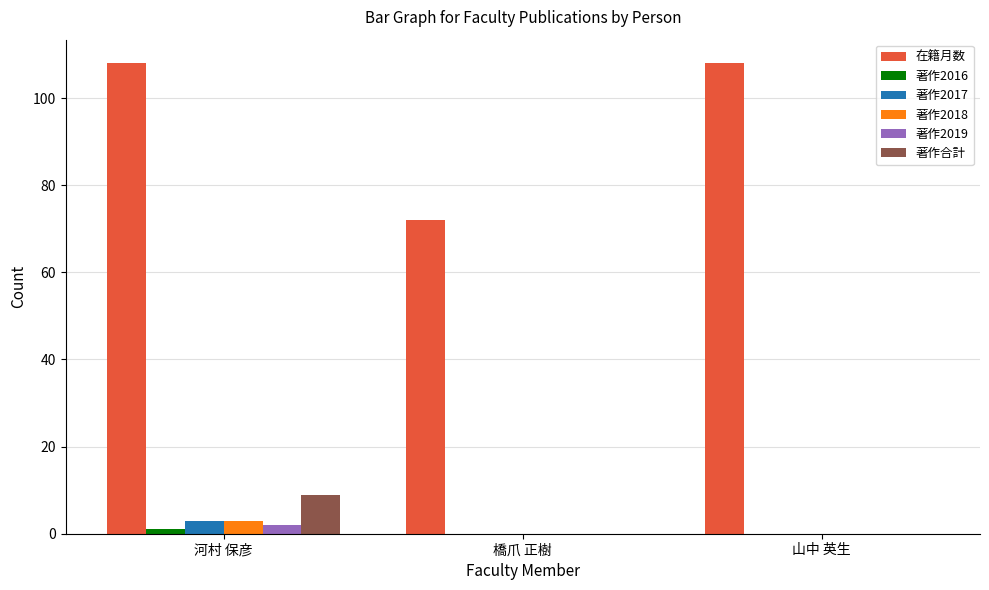

What is the difference between the 在籍月数 values at 橋爪 正樹 and 山中 英生?

36